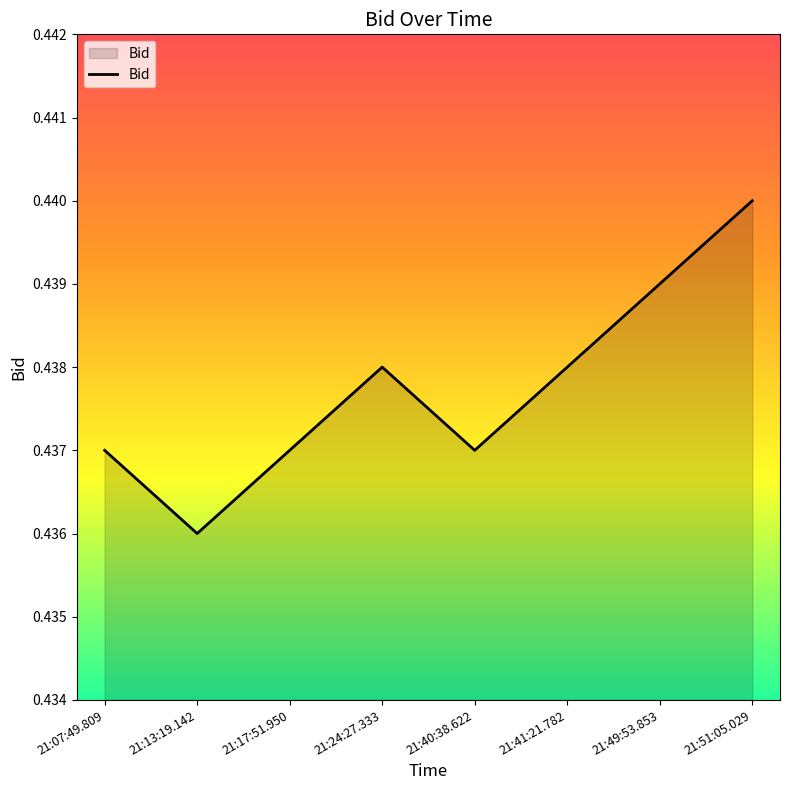

Count the values in the range 0 to 1.

8